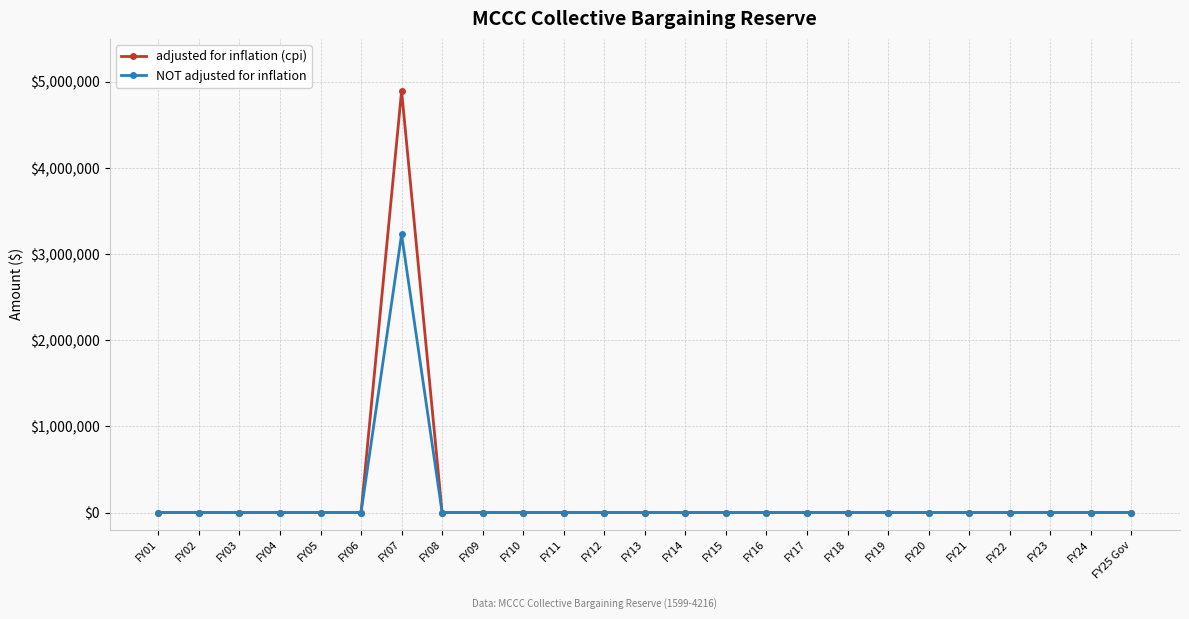

Reading right to left, transcribe all the data shown in this chart.

adjusted for inflation (cpi): FY25 Gov=0	FY24=0	FY23=0	FY22=0	FY21=0	FY20=0	FY19=0	FY18=0	FY17=0	FY16=0	FY15=0	FY14=0	FY13=0	FY12=0	FY11=0	FY10=0	FY09=0	FY08=0	FY07=4894339	FY06=0	FY05=0	FY04=0	FY03=0	FY02=0	FY01=0
NOT adjusted for inflation: FY25 Gov=0	FY24=0	FY23=0	FY22=0	FY21=0	FY20=0	FY19=0	FY18=0	FY17=0	FY16=0	FY15=0	FY14=0	FY13=0	FY12=0	FY11=0	FY10=0	FY09=0	FY08=0	FY07=3228802	FY06=0	FY05=0	FY04=0	FY03=0	FY02=0	FY01=0